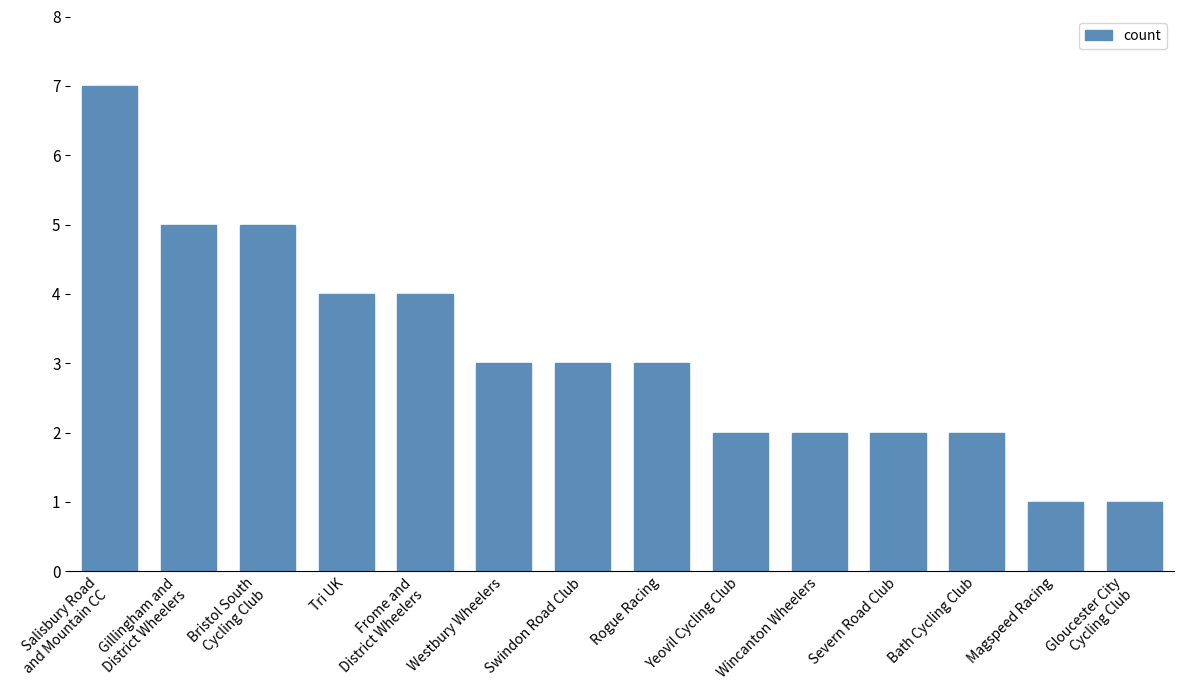

What is the sum of the values at Frome and
District Wheelers and Gillingham and
District Wheelers?

9